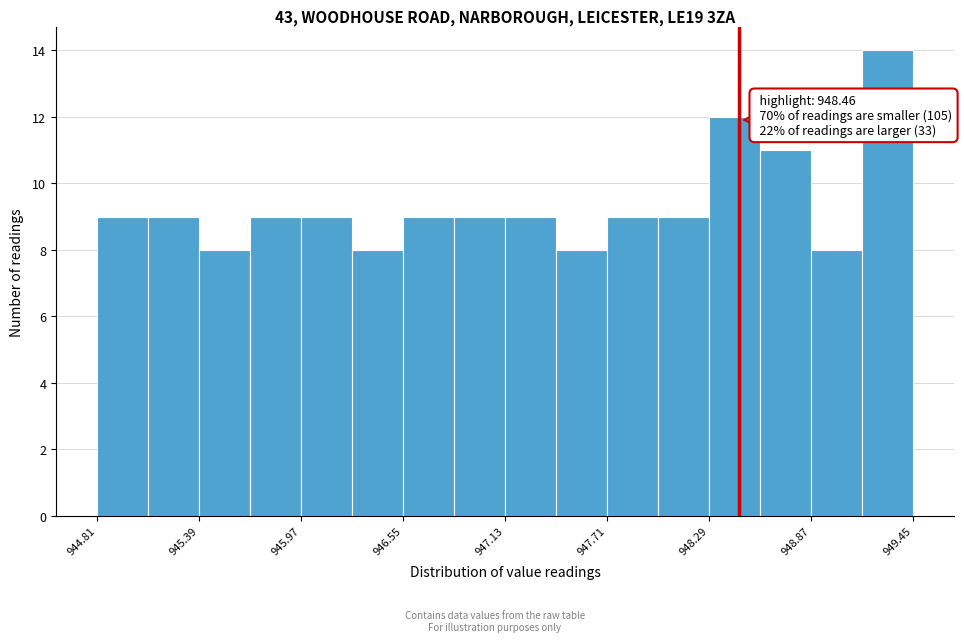

Around what value on the x-axis is the tallest bar? Give the approximate position of its centre, as read against the axis.

949.3